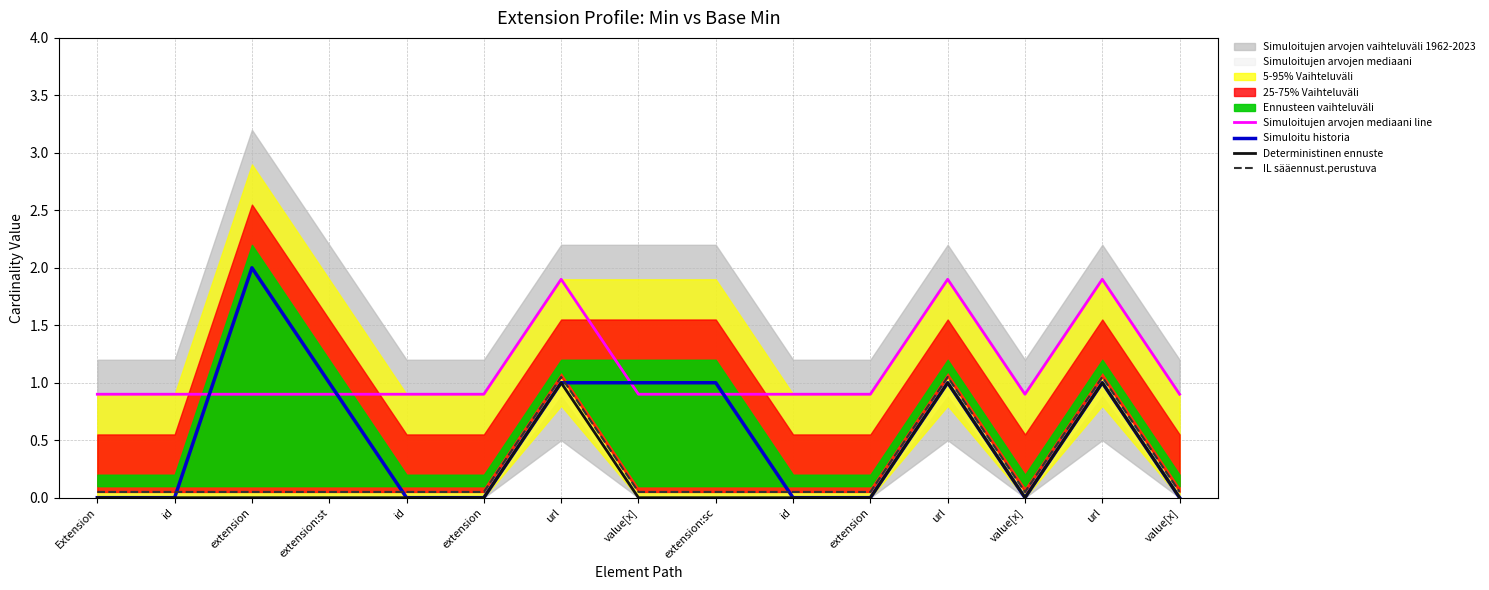

The value of Deterministinen ennuste at value[x] is -0.5. True or false?

False